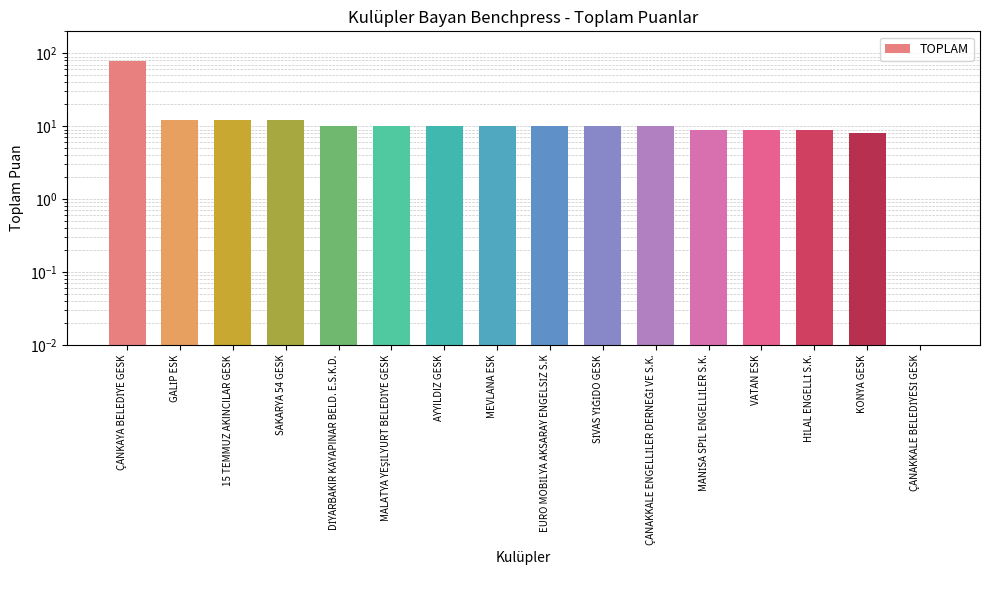

List the labels in order of value, smallest first.

ÇANAKKALE BELEDİYESİ GESK, KONYA GESK, MANİSA SPİL ENGELLİLER S.K., VATAN ESK, HİLAL ENGELLİ S.K., DİYARBAKIR KAYAPINAR BELD. E.S.K.D., MALATYA YEŞİLYURT BELEDİYE GESK, AYYILDIZ GESK, MEVLANA ESK, EURO MOBİLYA AKSARAY ENGELSİZ S.K, SİVAS YİĞİDO GESK, ÇANAKKALE ENGELLİLER DERNEĞİ VE S.K., GALİP ESK, 15 TEMMUZ AKINCILAR GESK, SAKARYA 54 GESK, ÇANKAYA BELEDİYE GESK